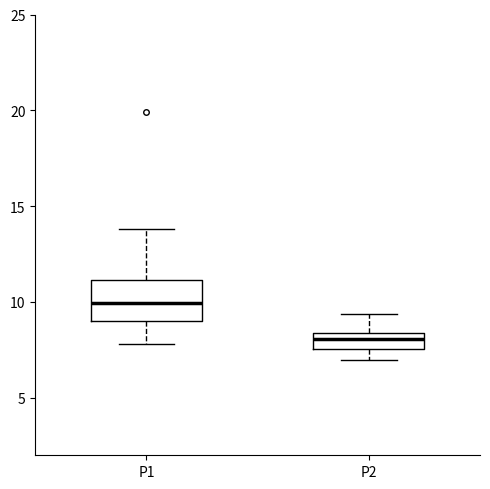

Reading left to right, transcribe this box plot: for each box, give where its median line is, the range the box spans, and where its two whiskers end, as read against the y-axis. The values are not printed on the chart, so give them approximately, as read against the axis.

P1: median 10.0, box 9.0 to 11.0, whiskers 8.0 to 14.0
P2: median 8.0, box 7.5 to 8.5, whiskers 7.0 to 9.5